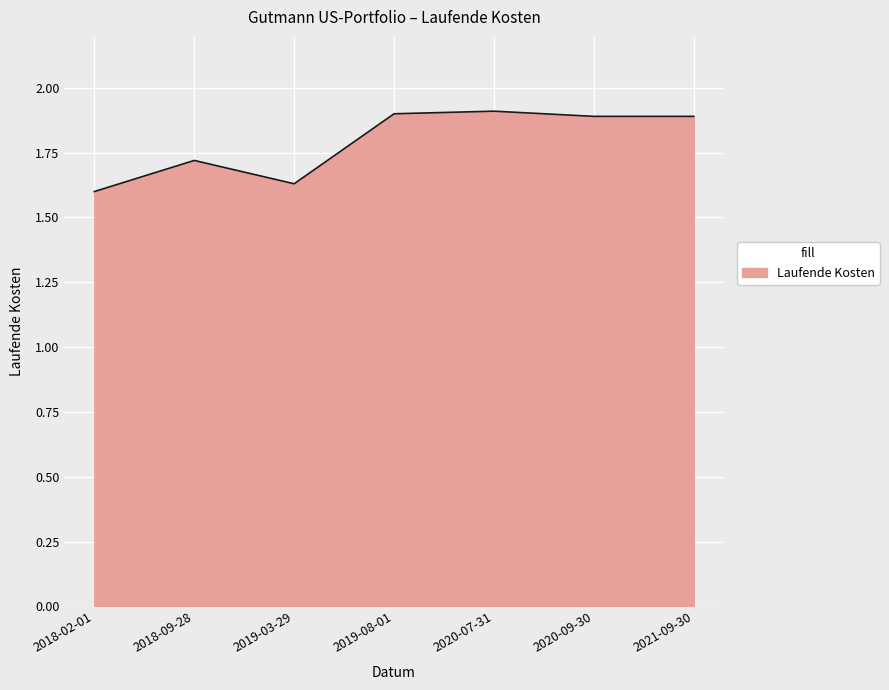

What is the change in value from 2018-02-01 to 2018-09-28?

+0.1